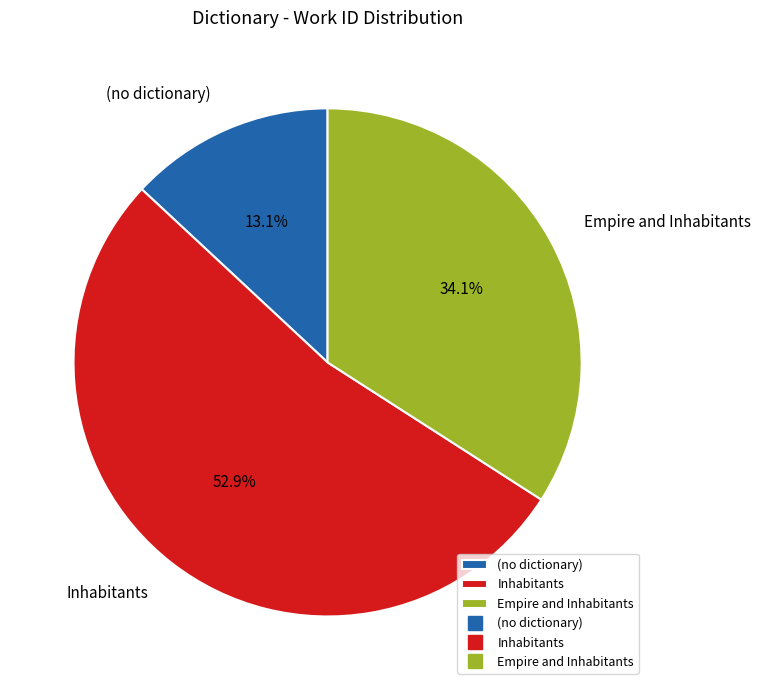

What is the ratio of the value at Empire and Inhabitants to the value at Inhabitants?

0.6